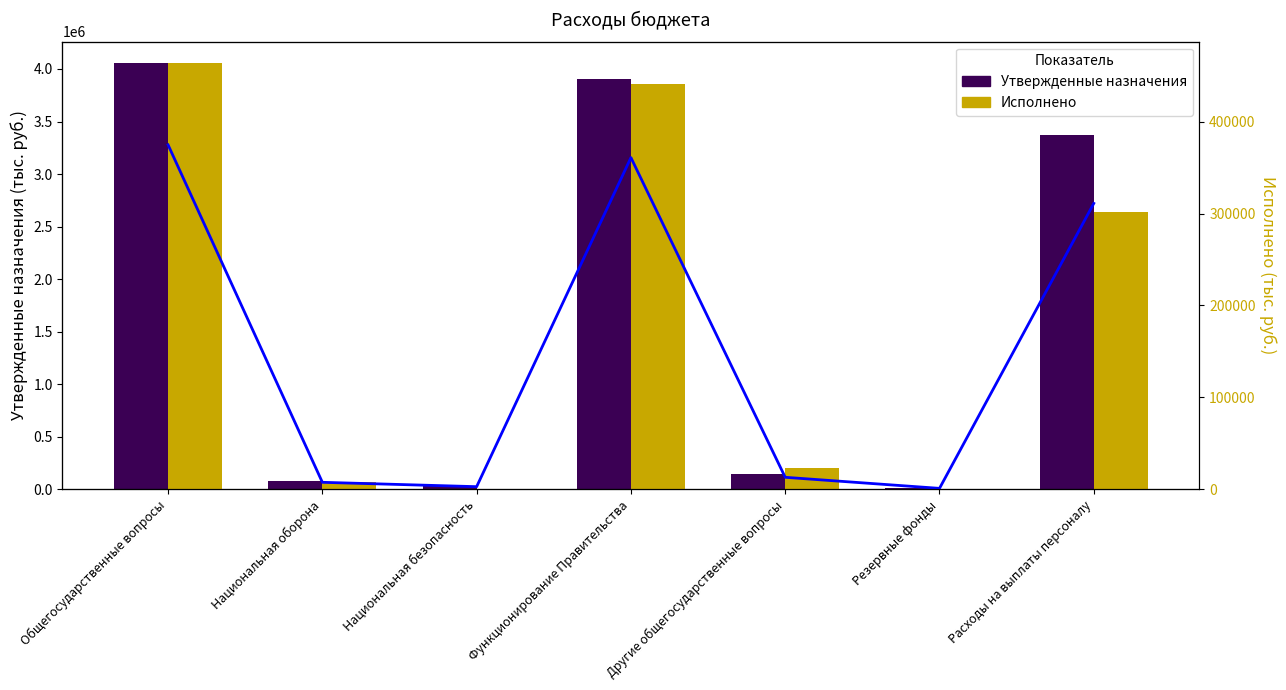

Reading left to right, what are all the values shown in this chart?

Утвержденные назначения: Общегосударственные вопросы=4058276.0	Национальная оборона=81400.0	Национальная безопасность=29900.0	Функционирование Правительства=3907881.0	Другие общегосударственные вопросы=140395.0	Резервные фонды=10000.0	Расходы на выплаты персоналу=3368500.0
Исполнено: Общегосударственные вопросы=464094.8	Национальная оборона=8229.0	Национальная безопасность=0.0	Функционирование Правительства=441494.8	Другие общегосударственные вопросы=22600.0	Резервные фонды=0.0	Расходы на выплаты персоналу=301901.8